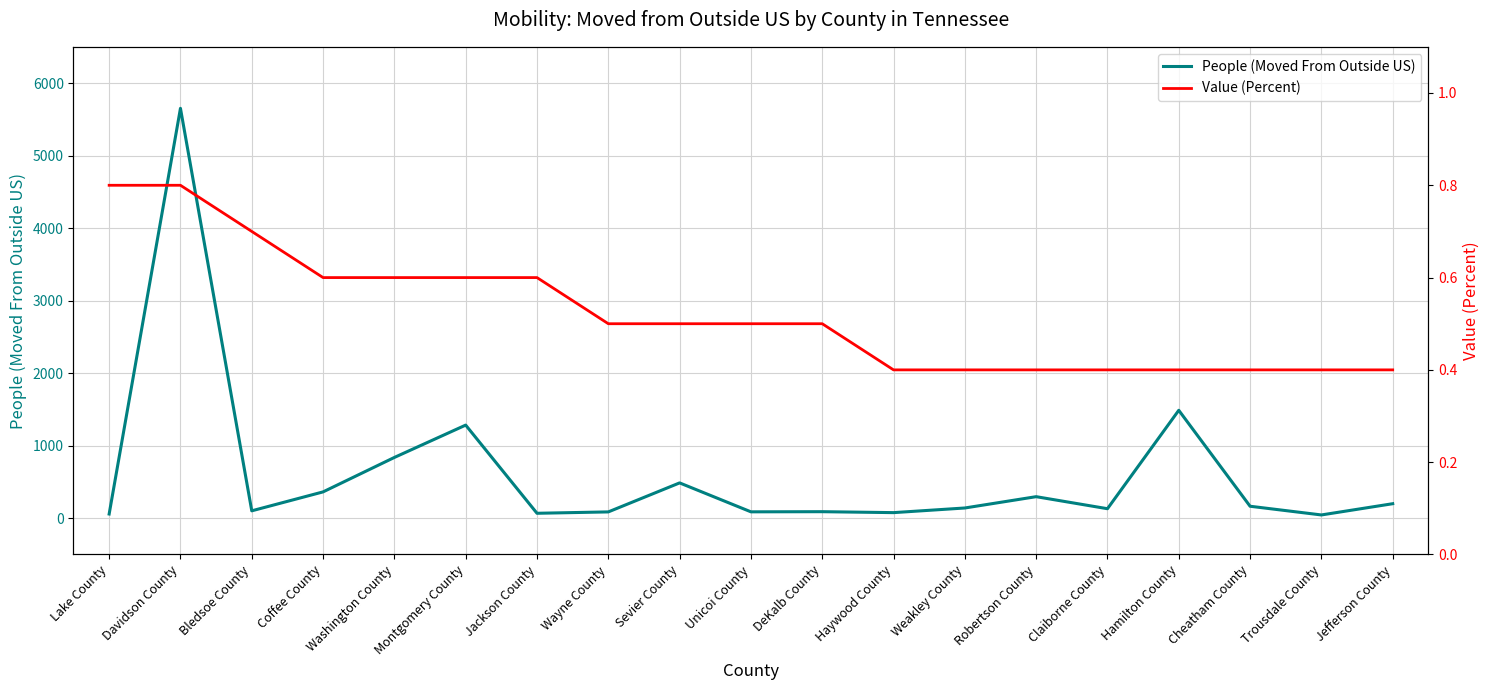

Reading left to right, extract all data points from this chart.

People (Moved From Outside US): 58.0	5652.0	102.0	363.0	838.0	1284.0	68.0	87.0	487.0	88.0	90.0	77.0	141.0	297.0	131.0	1488.0	165.0	45.0	200.0
Value (Percent): 0.8	0.8	0.7	0.6	0.6	0.6	0.6	0.5	0.5	0.5	0.5	0.4	0.4	0.4	0.4	0.4	0.4	0.4	0.4